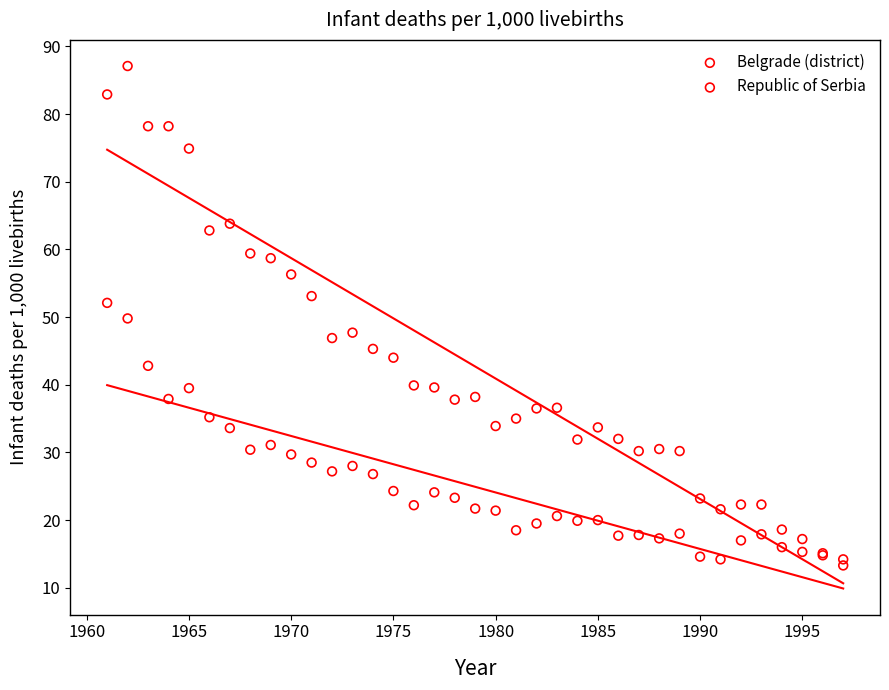

Which series has the widest spread of Y values?

Republic of Serbia